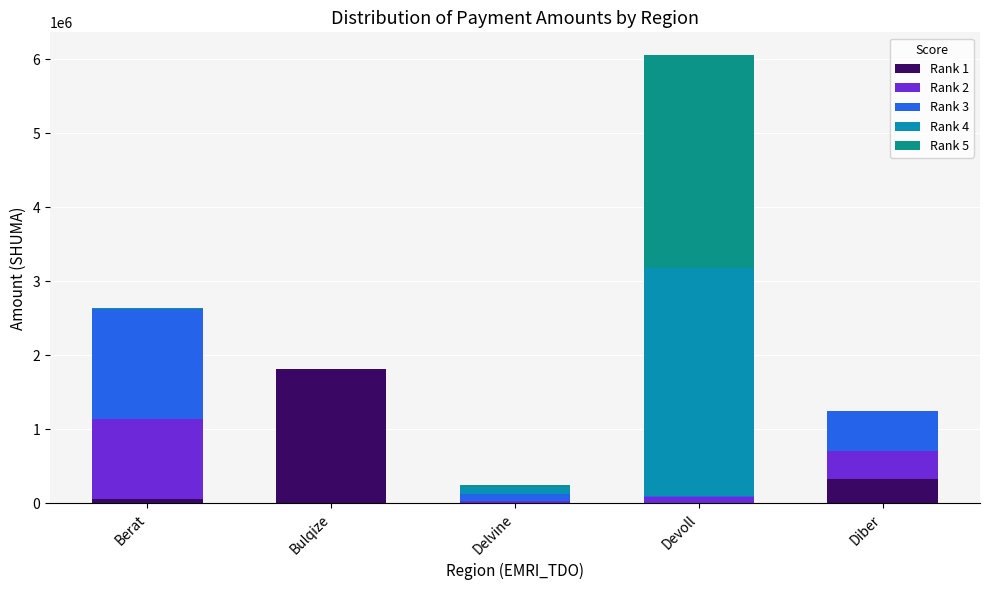

What are all the series names shown in the legend?

Rank 1, Rank 2, Rank 3, Rank 4, Rank 5